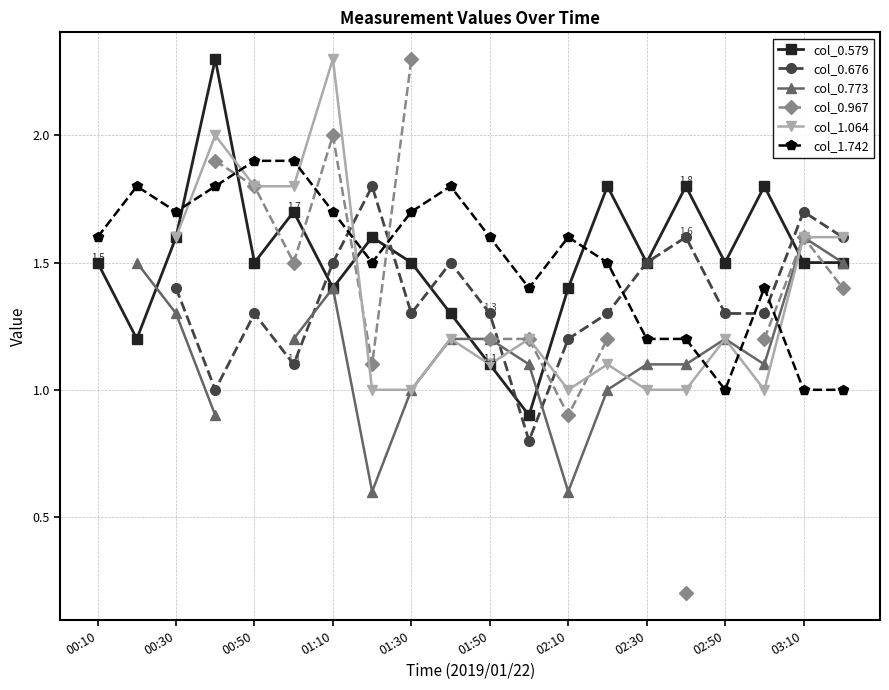

What are all the series names shown in the legend?

col_0.579, col_0.676, col_0.773, col_0.967, col_1.064, col_1.742